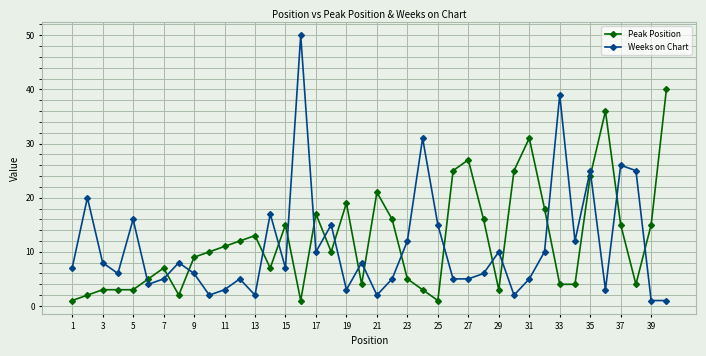

What is the greatest value displayed?

50